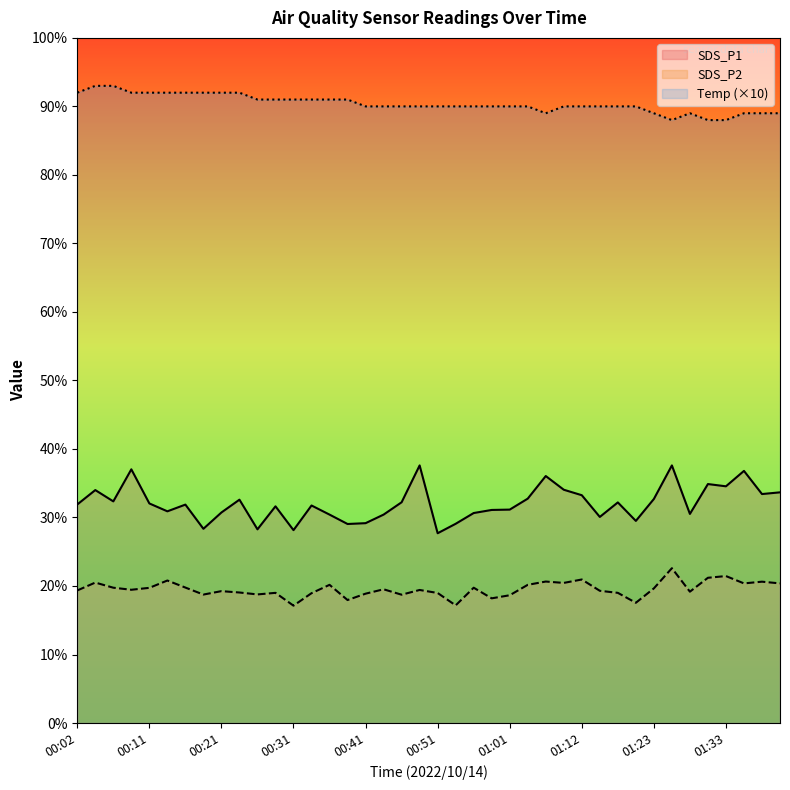

At how many categories does at least one series exceed 60?

40